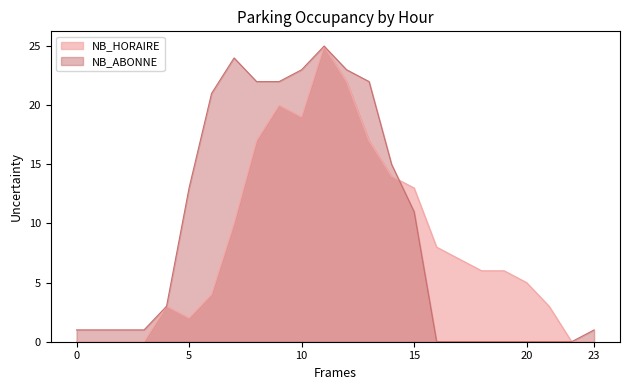

What is the average value?

10